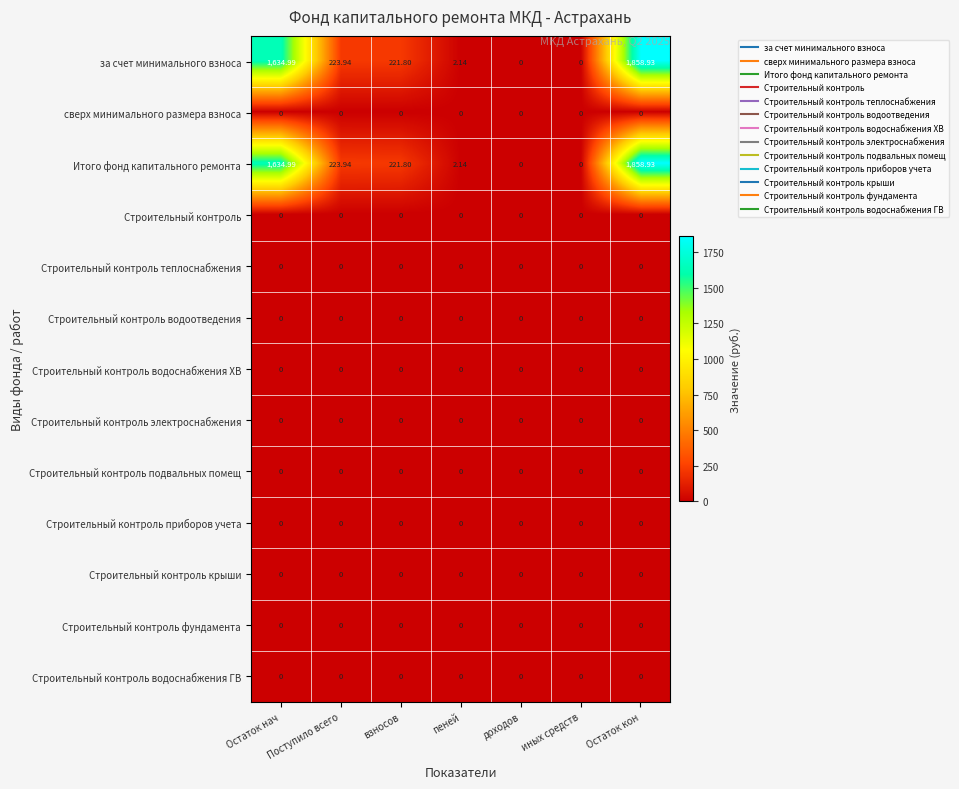

At which category is the sum across all series the highest?

Остаток кон